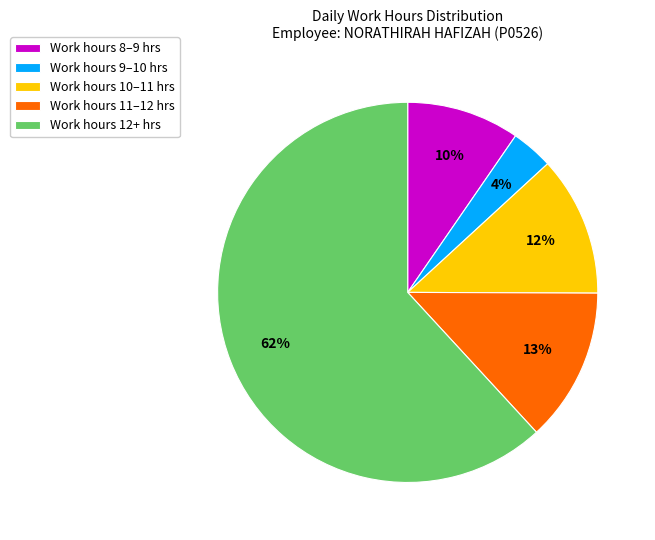

True or false: Work hours 8–9 hrs accounts for 22% of the total.

False